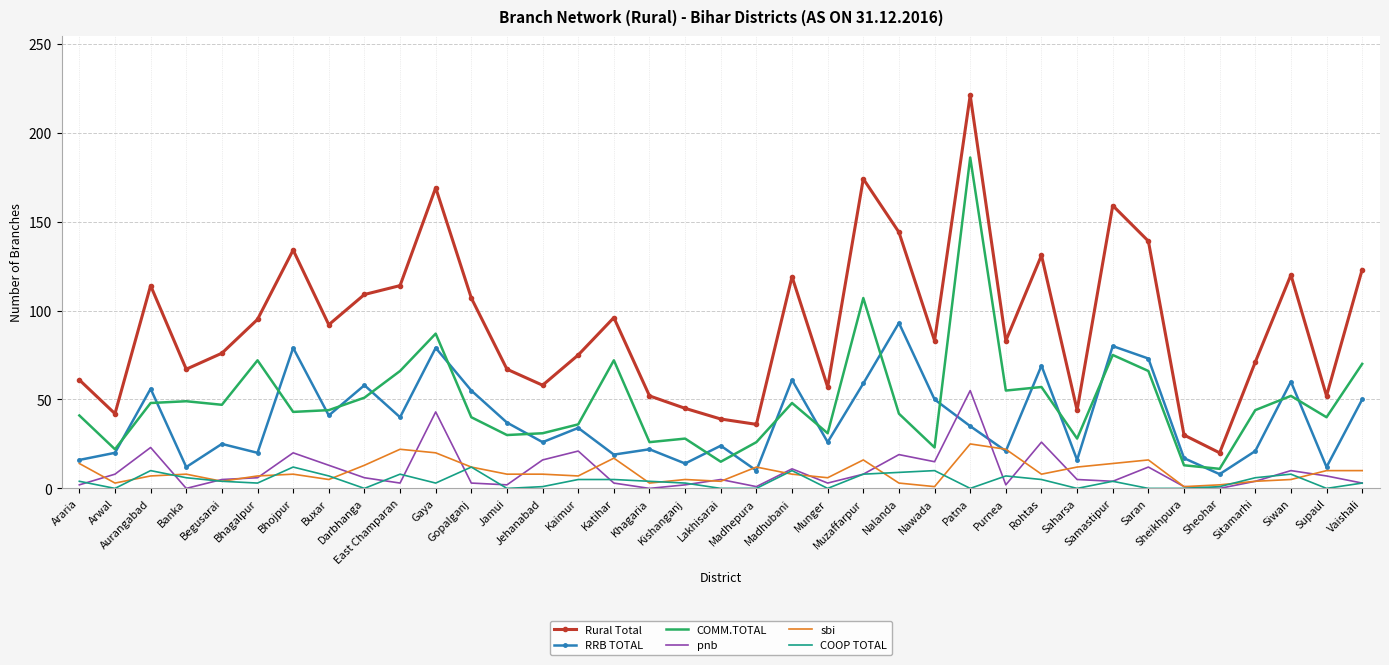

True or false: COMM.TOTAL and pnb intersect in this chart.

False